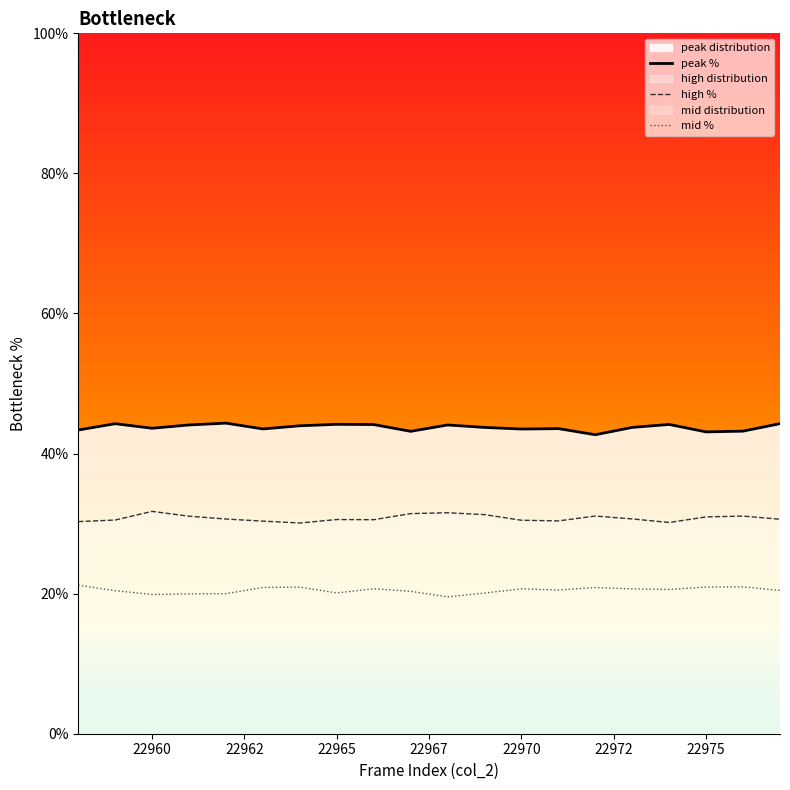

What is the difference between the maximum and minimum values in the peak % series?

1.7